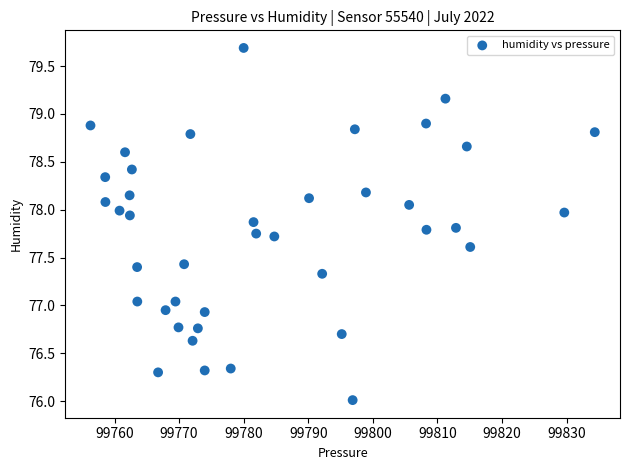

What is the range of Y values (max minus min)?

3.7